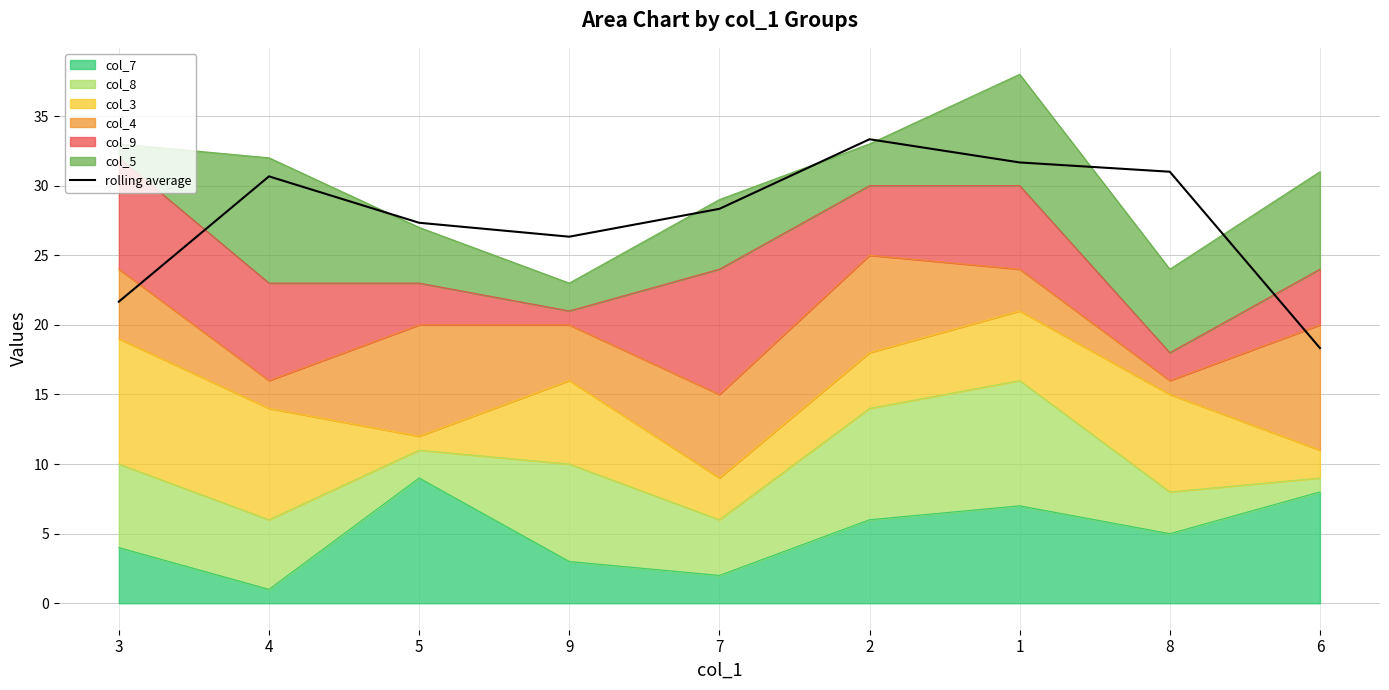

List the labels in order of value, smallest first.

6, 3, 9, 5, 7, 4, 8, 1, 2